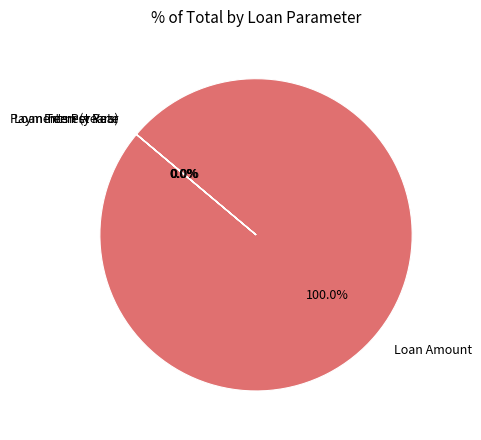

How many slices are in this pie chart?

4